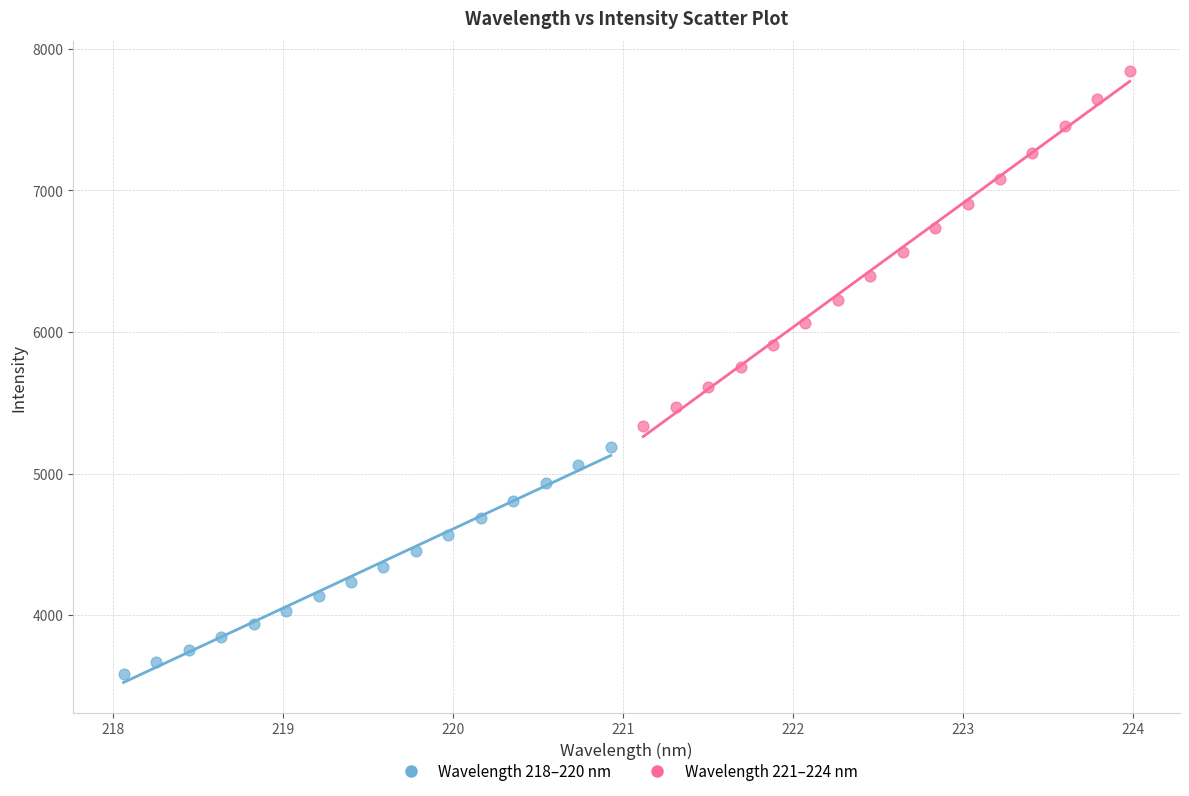

Which series has the widest spread of Y values?

Wavelength 221–224 nm